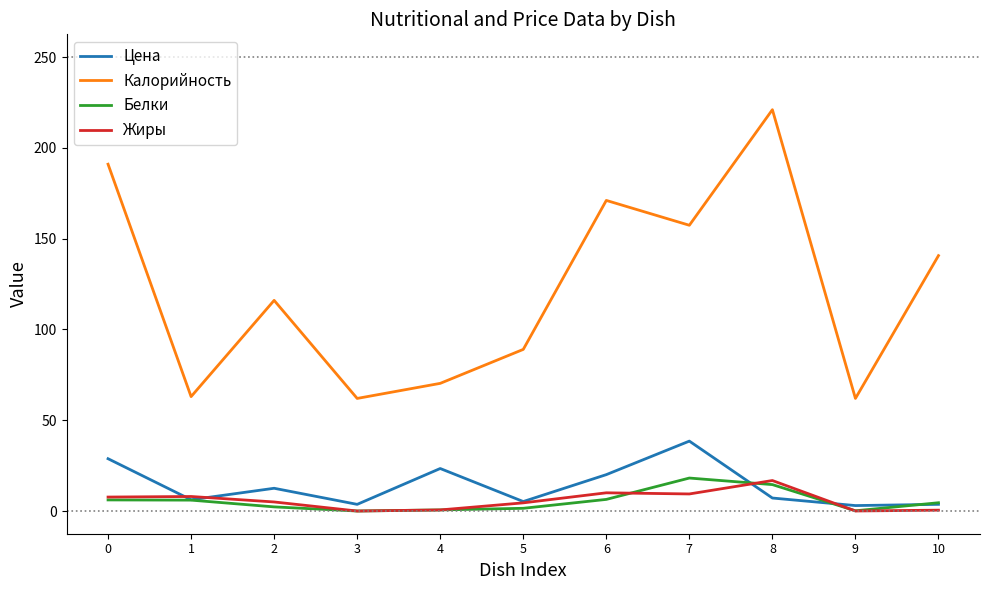

True or false: Калорийность and Жиры cross at least once.

False